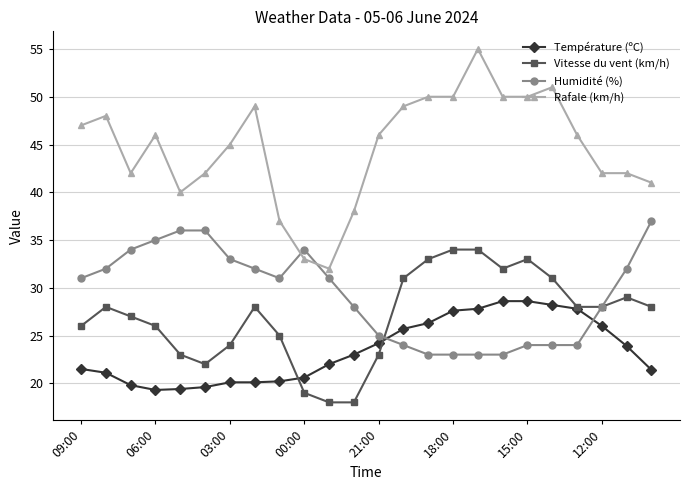

What is the highest value of the Vitesse du vent (km/h) series?

34.0